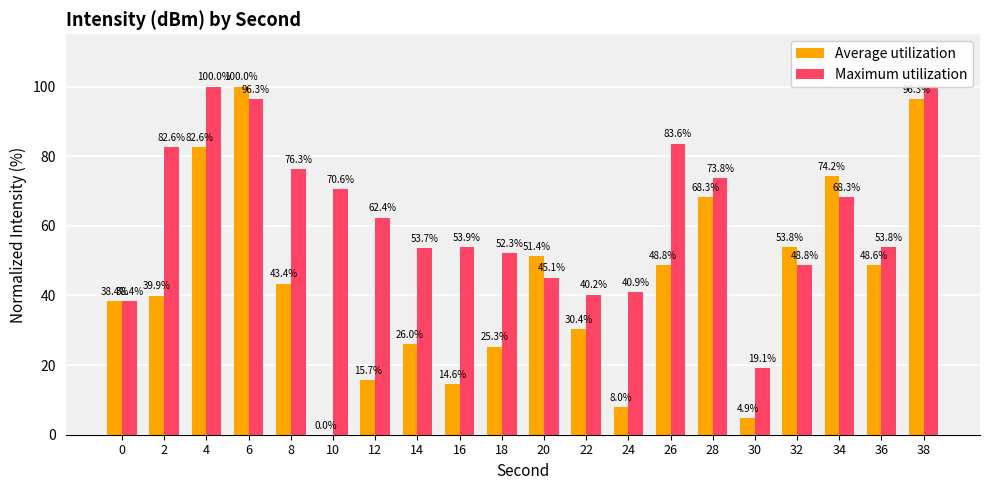

What is the difference between the maximum and minimum values in the Maximum utilization series?

80.9